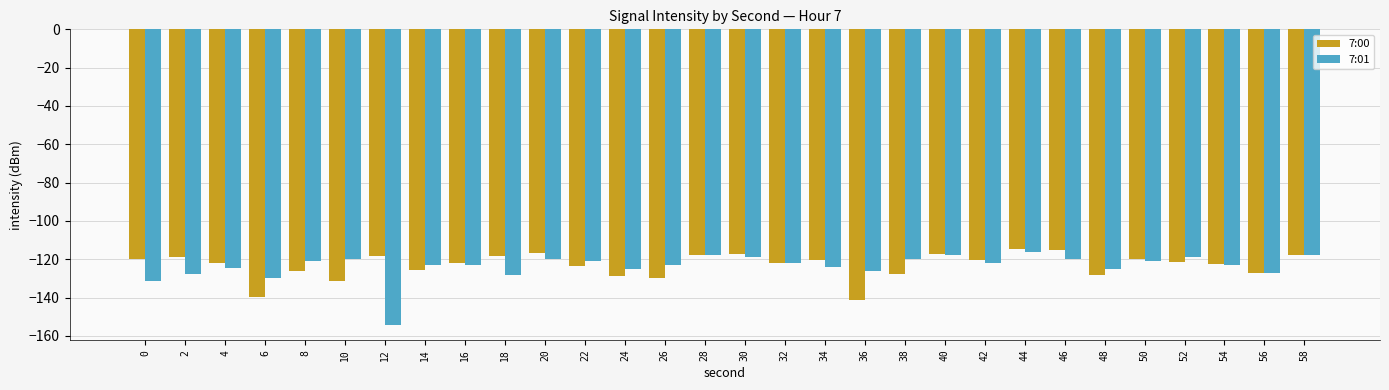

What is the lowest value of the 7:00 series?

-141.3